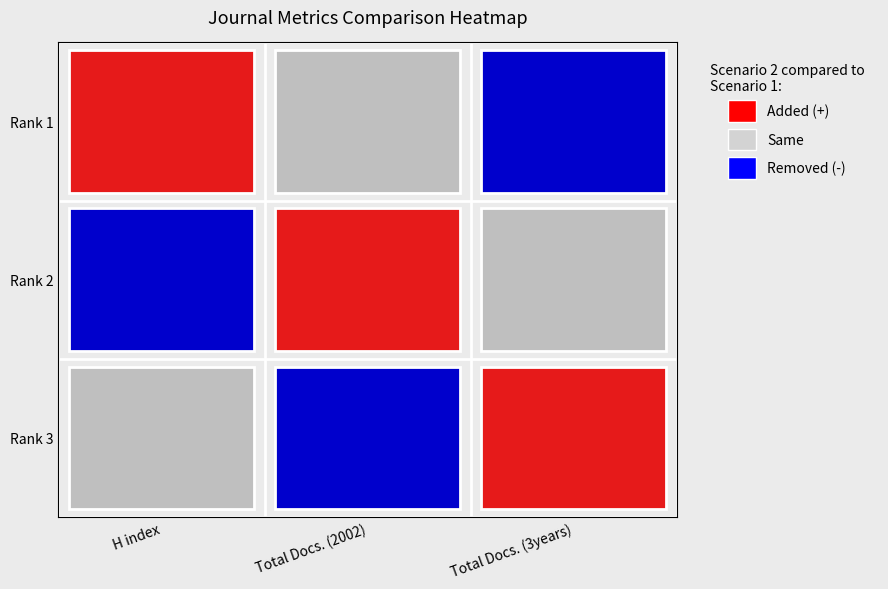

What is the total value across all series at H index?

3